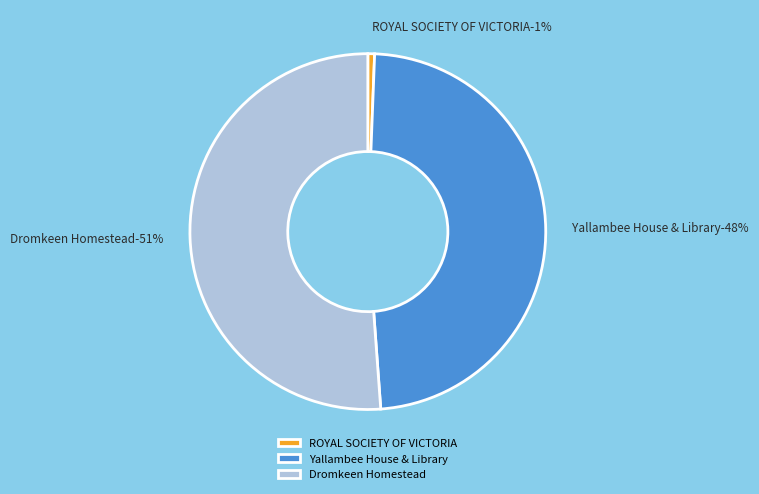

Rank the categories by value from lowest to highest.

ROYAL SOCIETY OF VICTORIA, Yallambee House & Library, Dromkeen Homestead